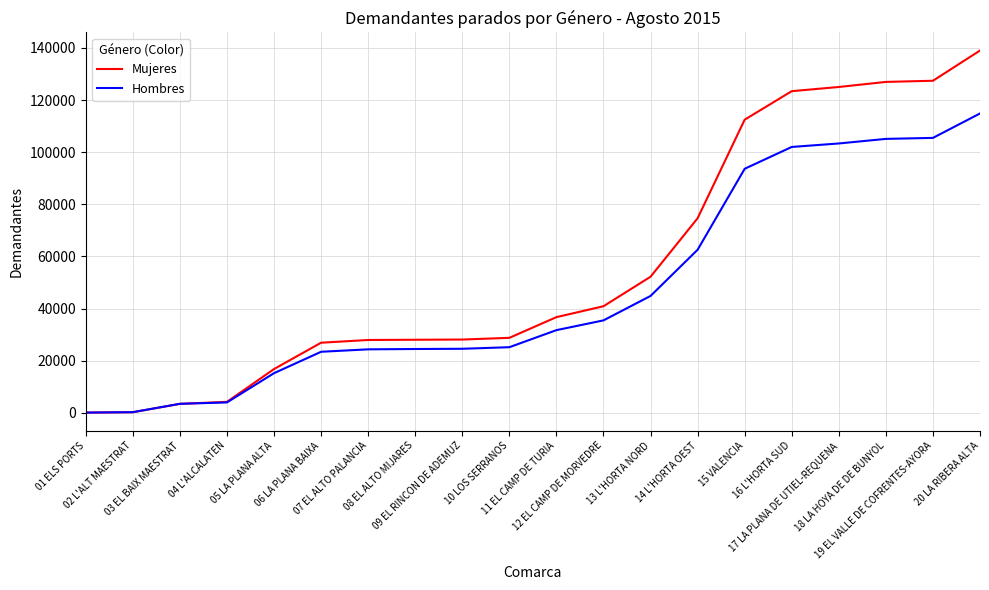

The value of Hombres at 17 LA PLANA DE UTIEL-REQUENA is 67111. True or false?

False